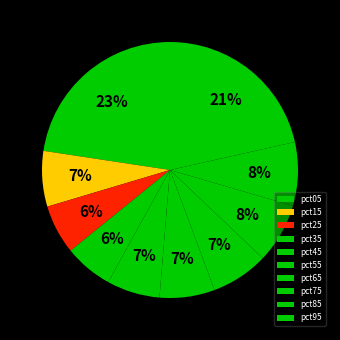

Rank the categories by value from lowest to highest.

pct35, pct25, pct45, pct55, pct15, pct65, pct75, pct85, pct95, pct05